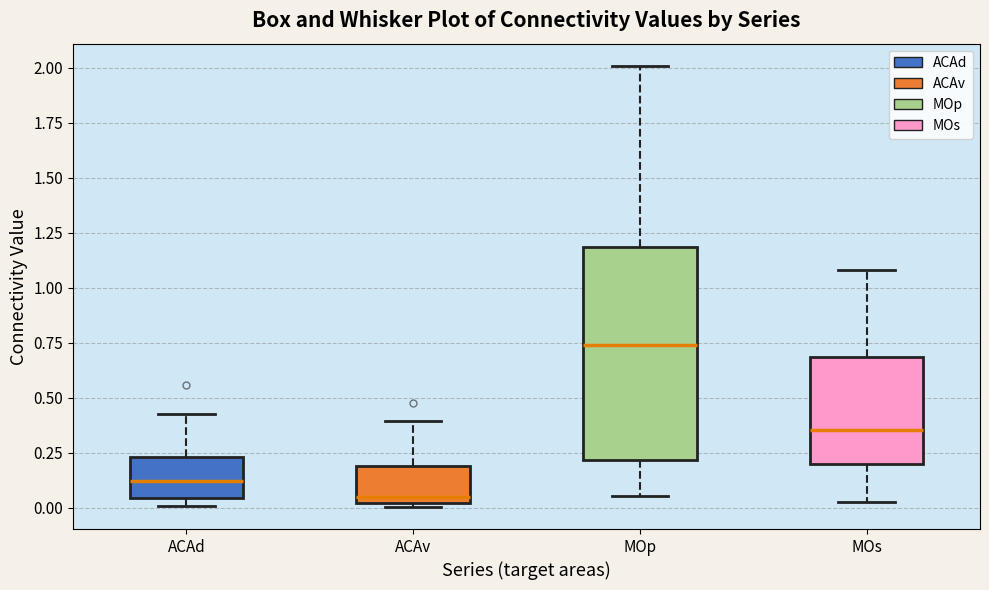

Reading left to right, transcribe this box plot: for each box, give where its median line is, the range the box spans, and where its two whiskers end, as read against the y-axis. The values are not printed on the chart, so give them approximately, as read against the axis.

ACAd: median 0.10, box 0.05 to 0.25, whiskers 0.00 to 0.45
ACAv: median 0.05, box 0.00 to 0.20, whiskers 0.00 (just below the box's lower edge) to 0.40
MOp: median 0.75, box 0.20 to 1.20, whiskers 0.05 to 2.00
MOs: median 0.35, box 0.20 to 0.70, whiskers 0.00 to 1.10